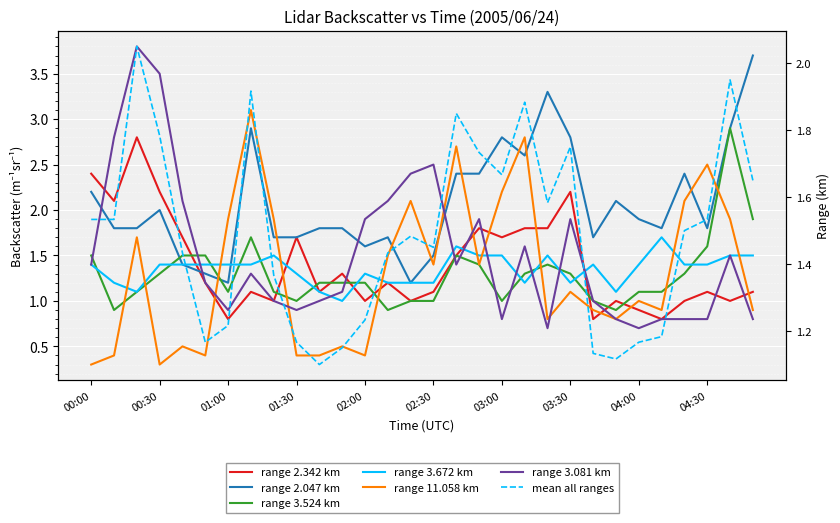

What is the label of the 30th point from the right?

00:00